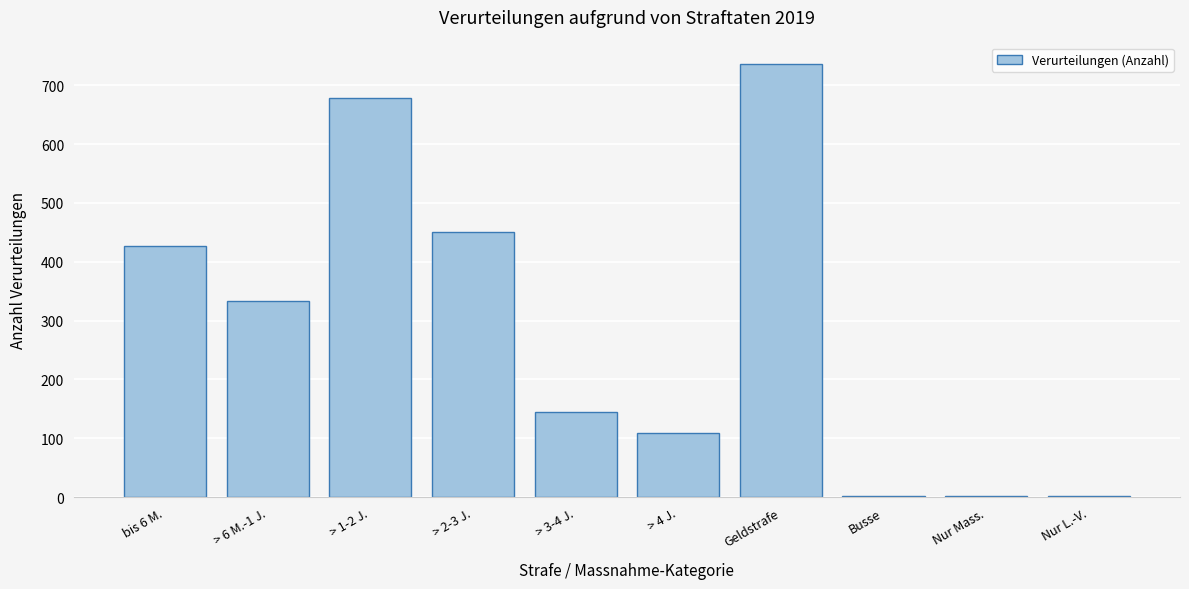

What is the maximum value shown in the chart?

736